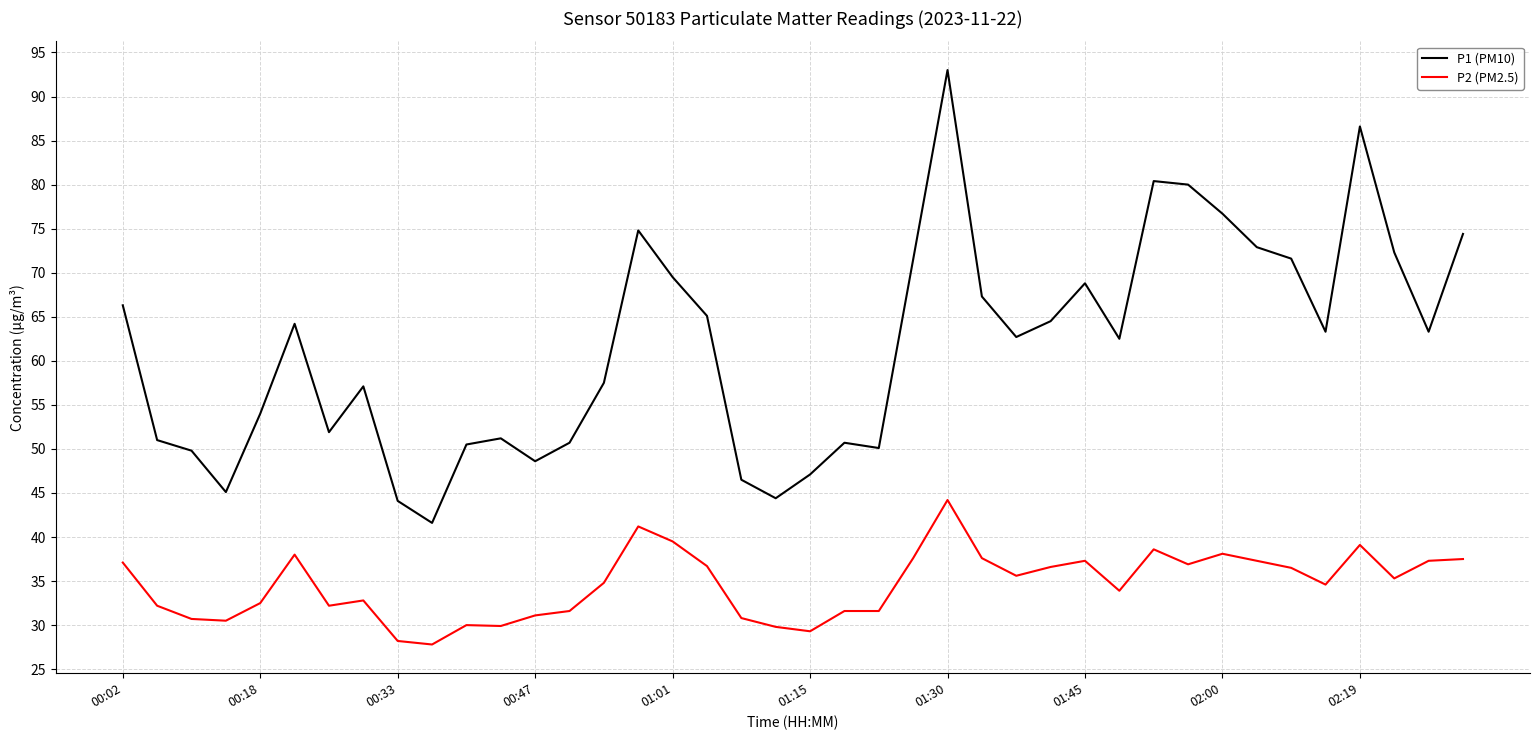

Rank the series by their maximum value, from lowest to highest.

P2 (PM2.5), P1 (PM10)